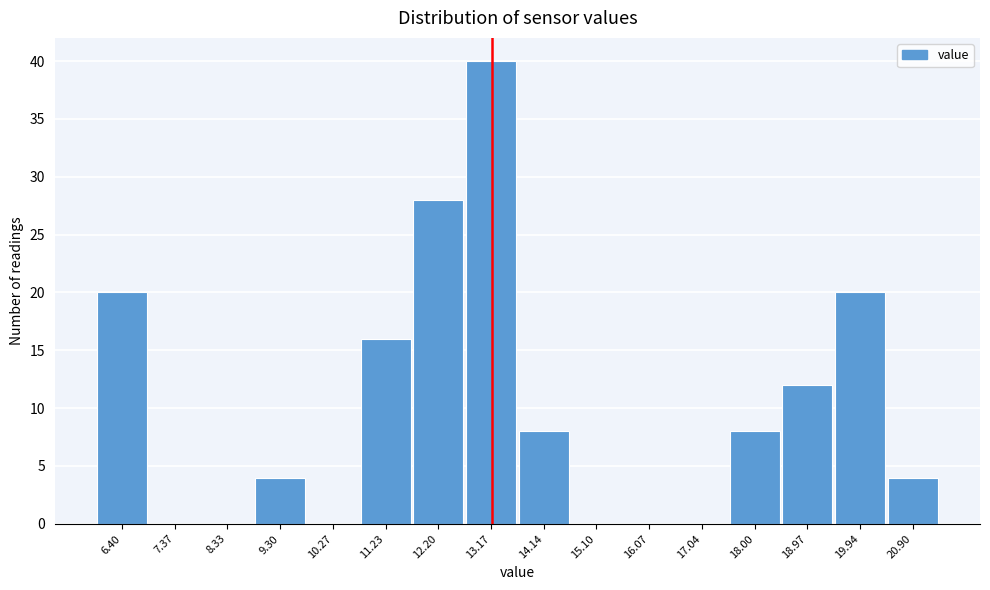

Reading left to right, extract all data points from this chart.

6.40=20	7.37=0	8.33=0	9.30=4	10.27=0	11.23=16	12.20=28	13.17=40	14.14=8	15.10=0	16.07=0	17.04=0	18.00=8	18.97=12	19.94=20	20.90=4